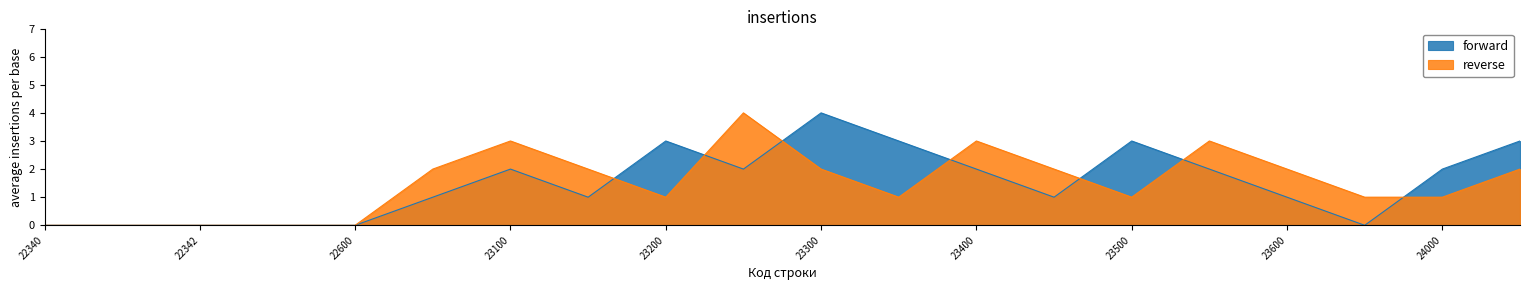

True or false: forward and reverse cross at least once.

True